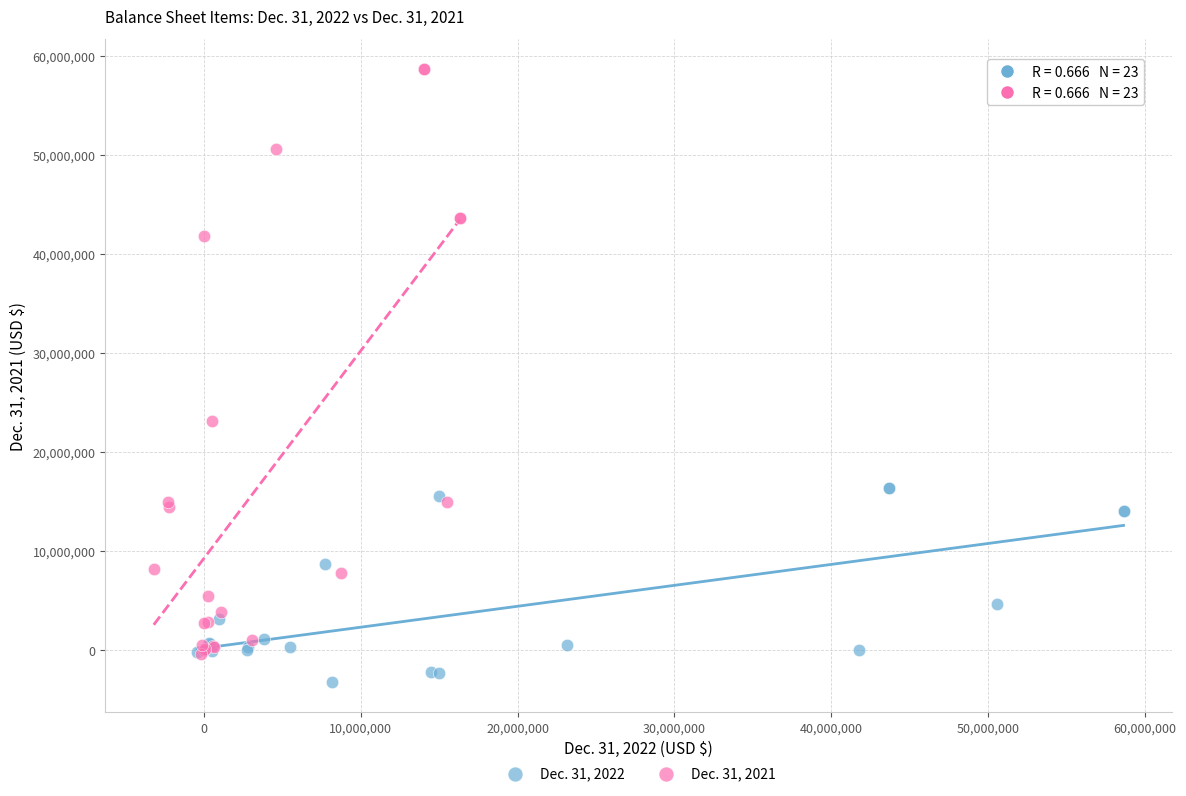

Which series contains the lowest Y value?

Dec. 31, 2022